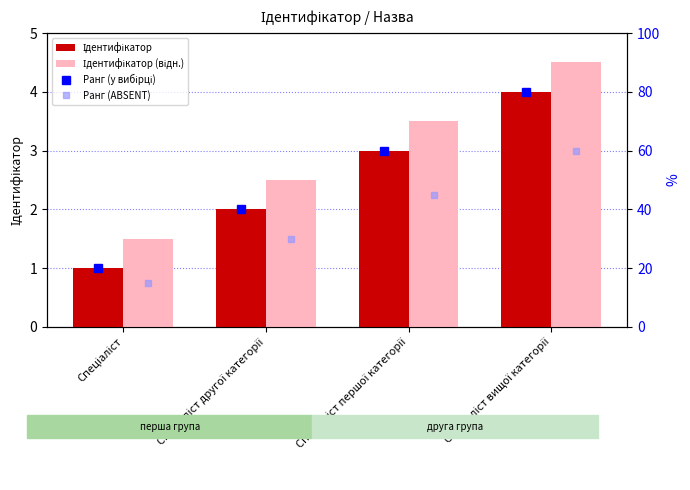

The Ідентифікатор (відн.) series shows 3.5 at Спеціаліст першої категорії. True or false?

True